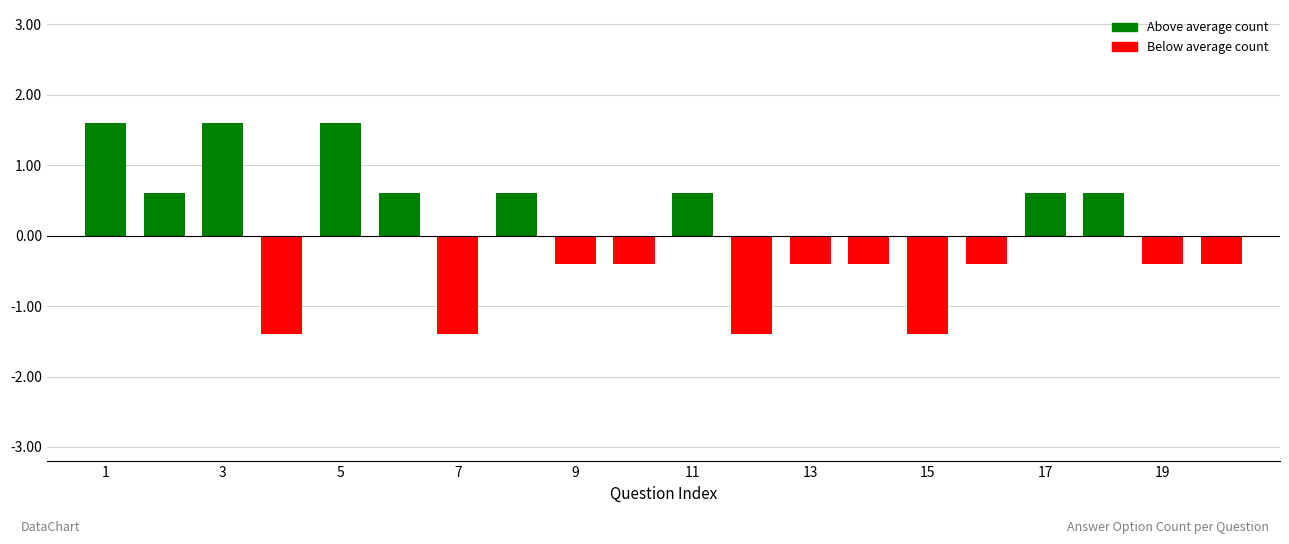

What is the difference between the maximum and minimum values?

3.0